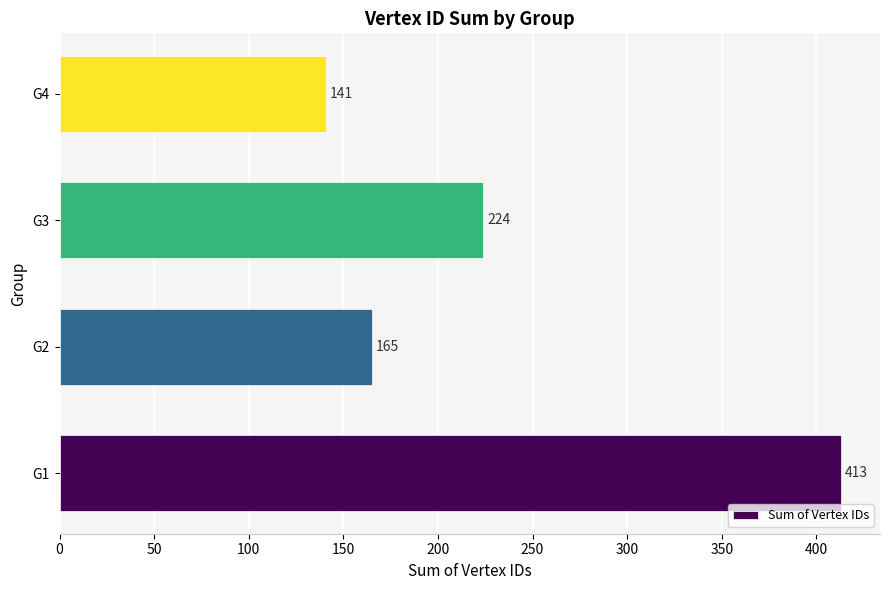

Reading bottom to top, list all the values displayed in this chart.

413	165	224	141